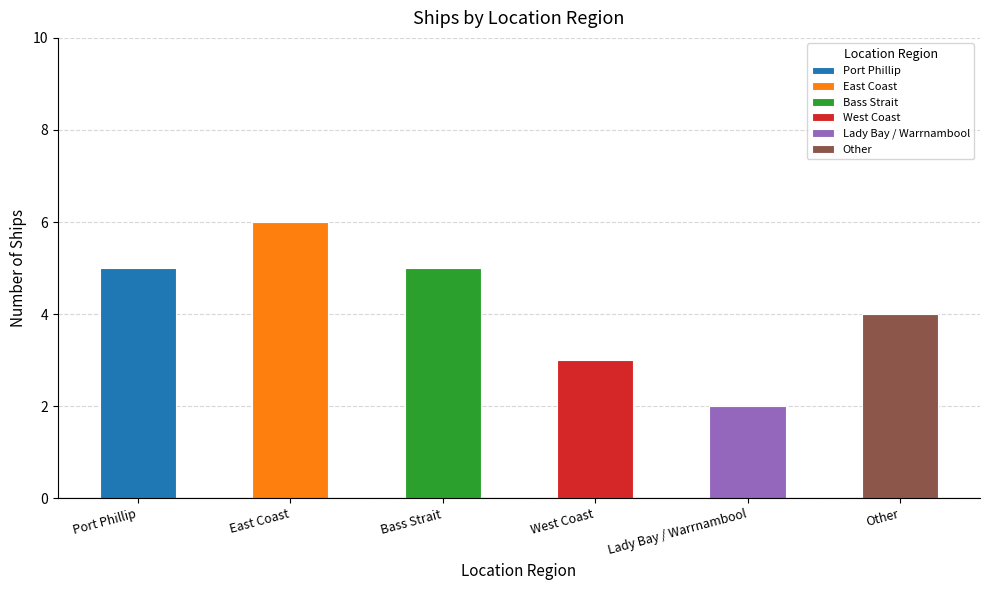

List the labels in order of value, smallest first.

Lady Bay / Warrnambool, West Coast, Other, Port Phillip, Bass Strait, East Coast